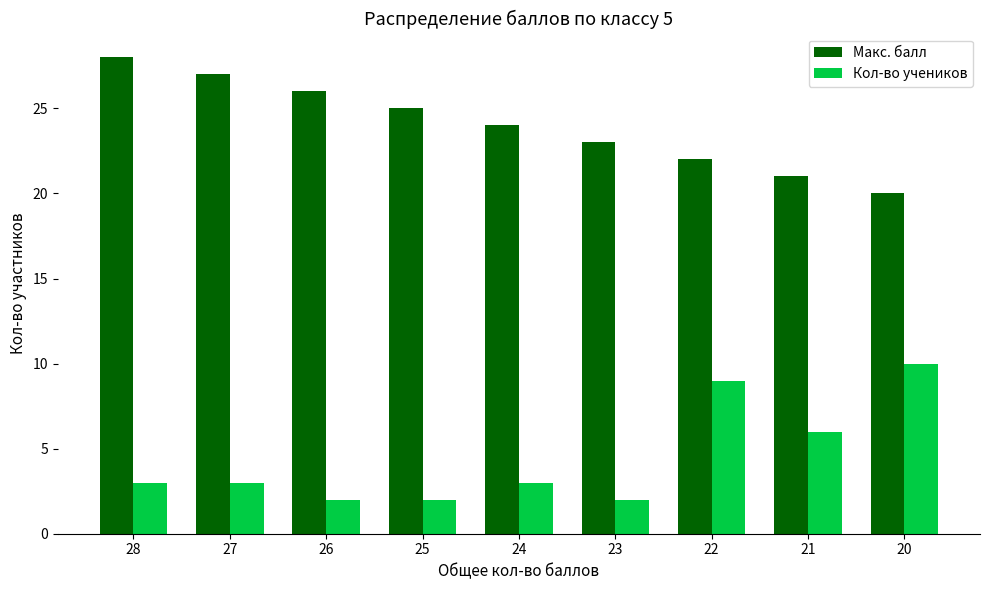

What is the maximum value for Кол-во учеников?

10